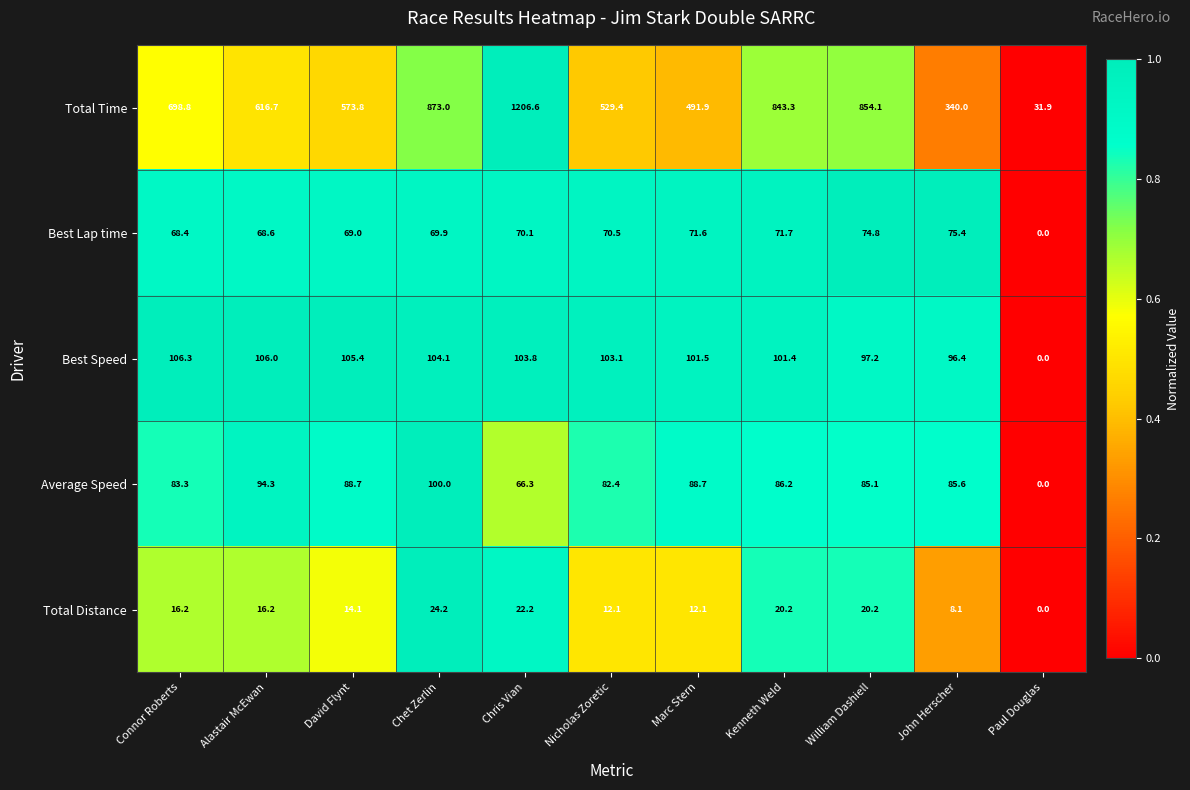

At which category is the sum across all series the highest?

Chris Vian